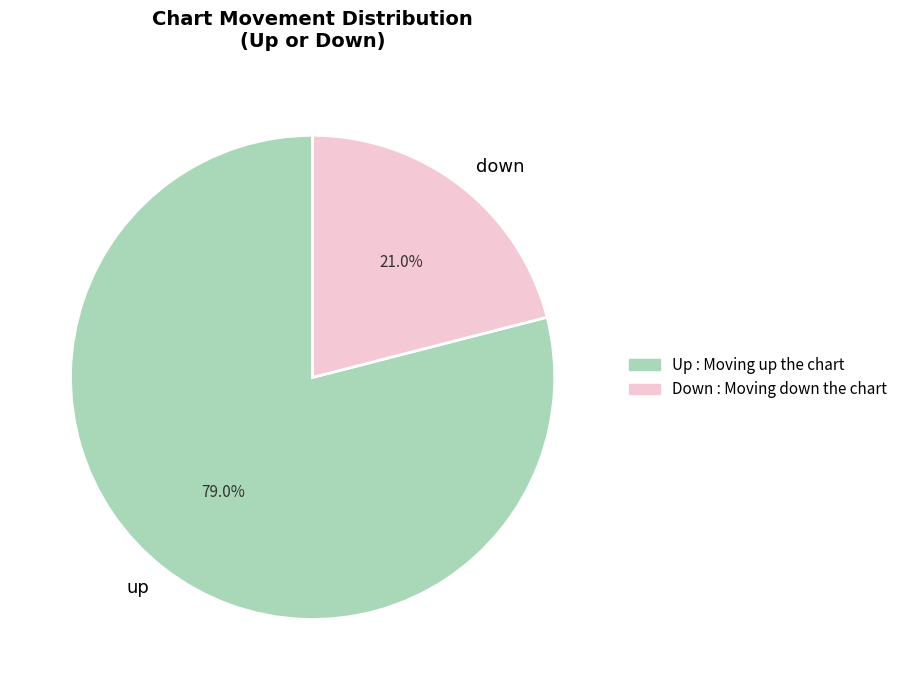

Do down and up together represent more than half of the pie?

Yes